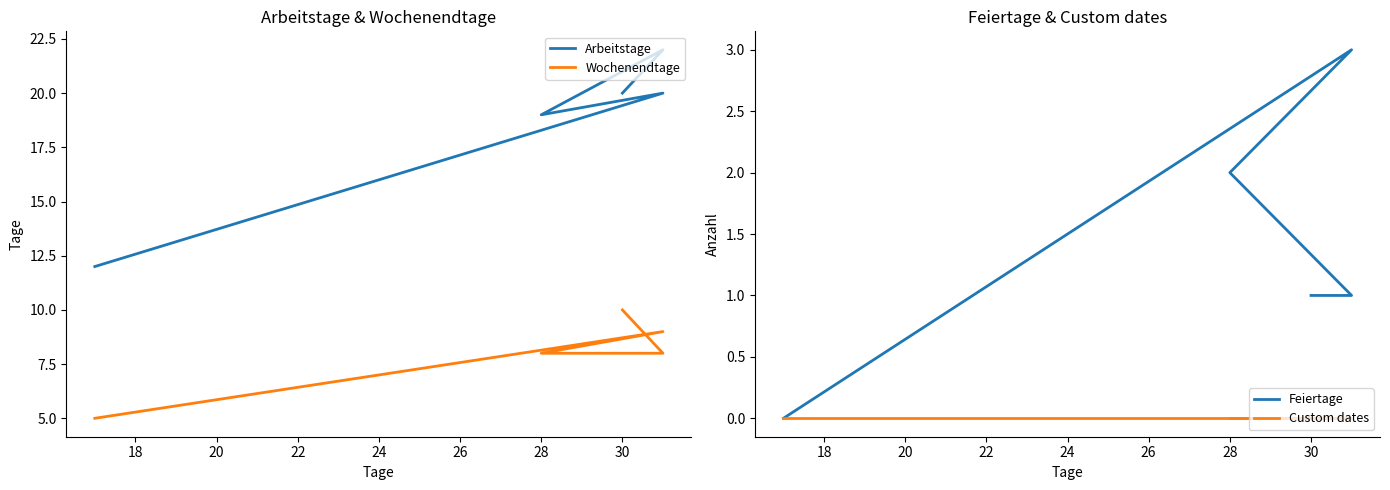

What is the difference between the second highest and minimum values in the Arbeitstage series?

8